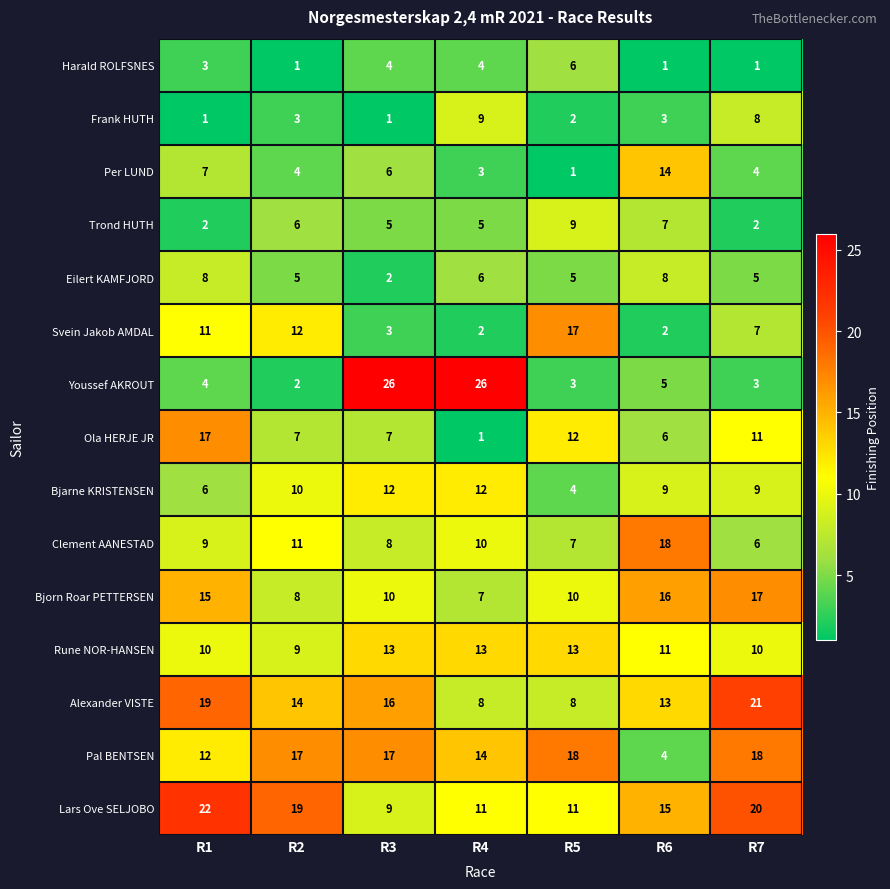

Rank the series at R7 from highest to lowest value.

Alexander VISTE, Lars Ove SELJOBO, Pal BENTSEN, Bjorn Roar PETTERSEN, Ola HERJE JR, Rune NOR-HANSEN, Bjarne KRISTENSEN, Frank HUTH, Svein Jakob AMDAL, Clement AANESTAD, Eilert KAMFJORD, Per LUND, Youssef AKROUT, Trond HUTH, Harald ROLFSNES